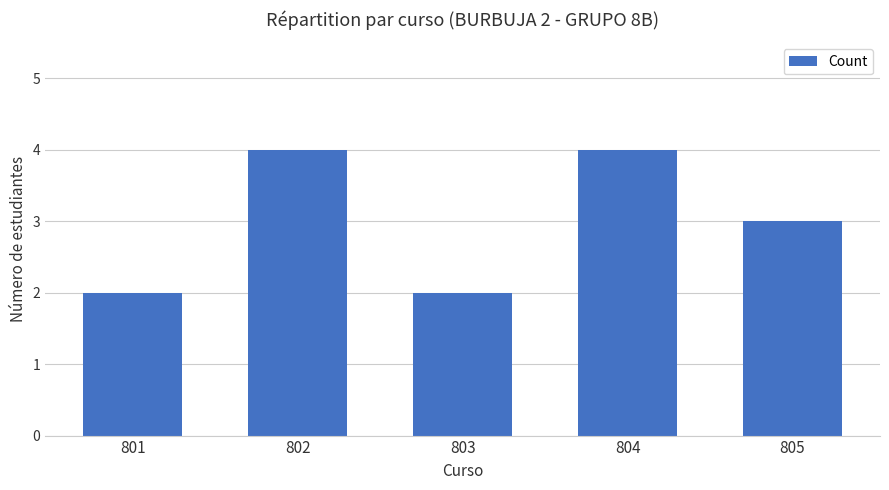

What is the sum of all values?

15